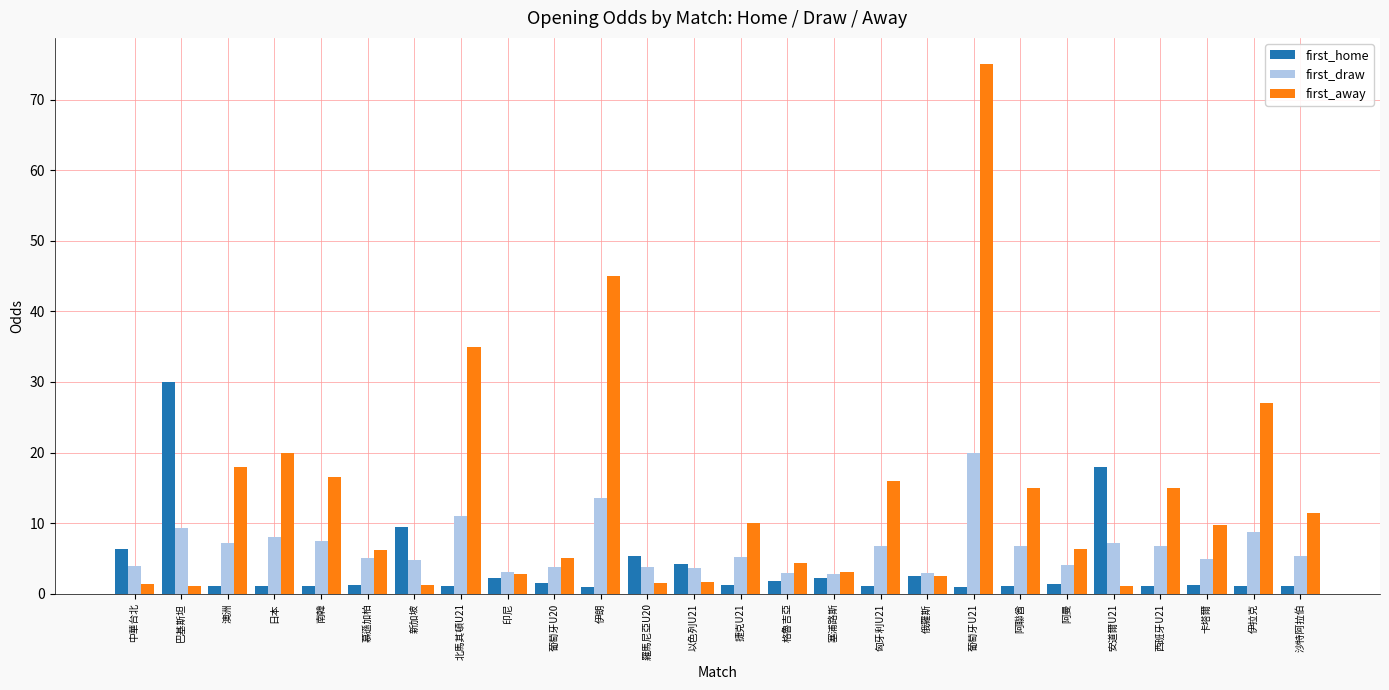

How many groups of bars are there?

26